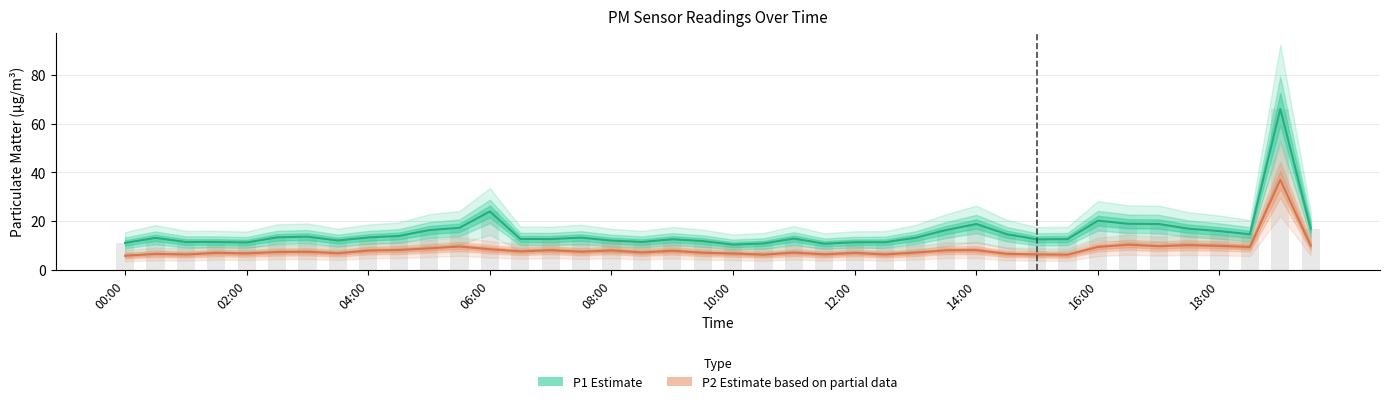

Reading right to left, what are all the values shown in this chart?

P1 (Estimate): 17.0	66.1	14.6	15.9	16.9	18.8	18.9	20.2	12.6	12.5	14.7	18.8	16.3	13.2	11.3	11.3	10.7	12.8	10.8	10.3	11.8	12.6	11.4	12.0	13.2	12.7	12.7	24.0	17.3	16.3	13.9	13.3	12.1	13.6	13.3	11.2	11.4	11.4	13.1	11.1
P2 (Estimate based on partial data): 9.9	37.0	9.4	9.8	10.1	9.7	10.3	9.4	6.2	6.3	6.6	8.1	8.0	7.1	6.3	7.0	6.3	7.1	6.2	6.7	7.0	7.8	7.2	8.0	7.4	8.1	7.6	8.4	9.6	8.8	8.1	7.9	6.8	7.4	7.3	6.8	7.0	6.3	6.5	5.8